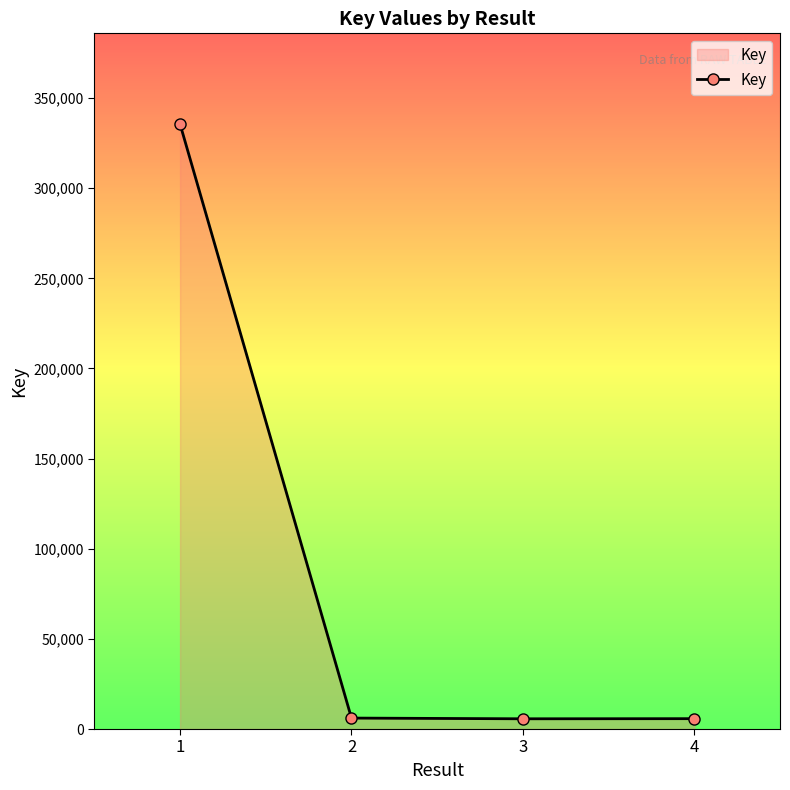

What is the difference between the maximum and second lowest values?

329819